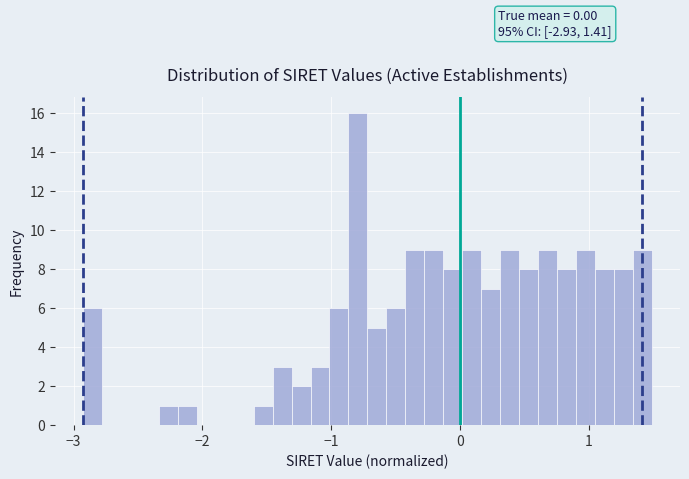

Around what value on the x-axis is the tallest bar? Give the approximate position of its centre, as read against the axis.

-0.8